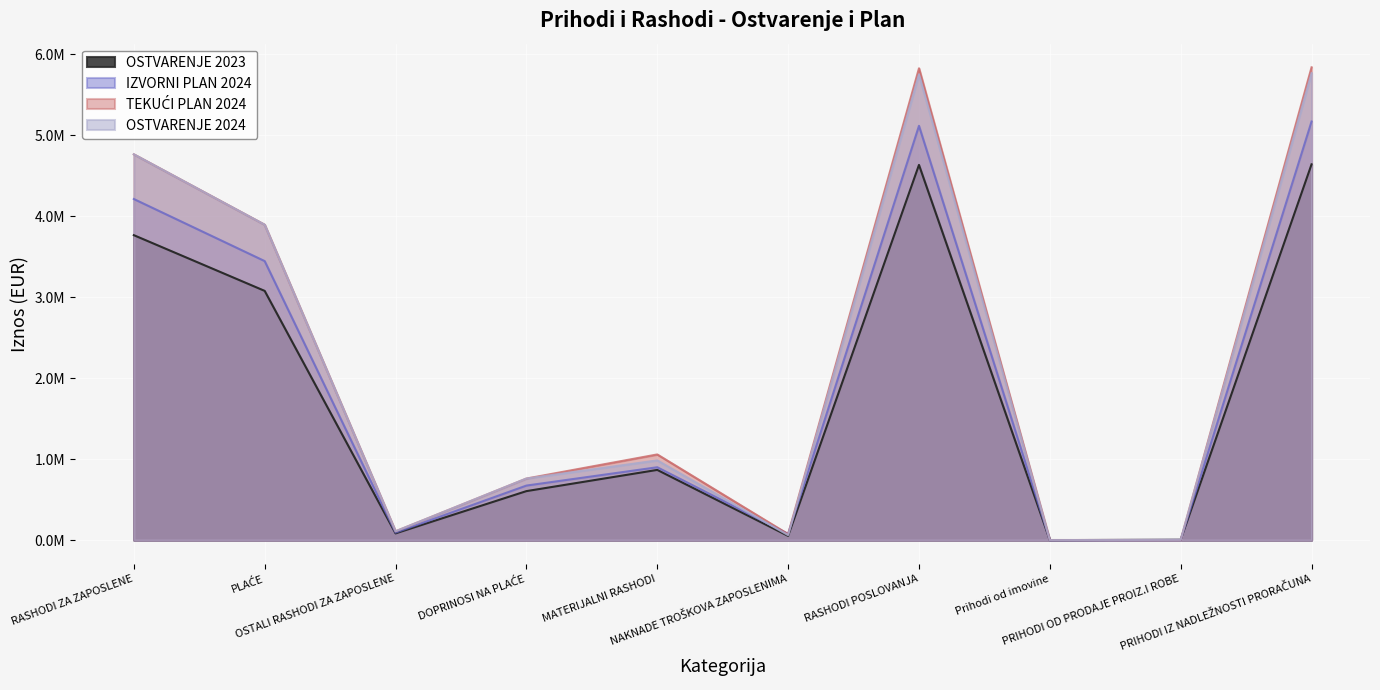

Reading left to right, extract all data points from this chart.

OSTVARENJE 2023: 3764799.2	3076948.7	83016.6	604833.8	866782.7	51956.0	4632275.3	0.0	4380.8	4639188.7
IZVORNI PLAN 2024: 4211320.0	3445029.0	92736.0	673555.0	899735.0	77200.0	5115055.0	10.0	2389.0	5168159.0
TEKUĆI PLAN 2024: 4763205.0	3894025.0	108957.0	760223.0	1057963.0	74200.0	5825169.0	1388.0	1643.0	5837293.0
OSTVARENJE 2024: 4763203.1	3894023.9	108956.8	760222.4	984250.6	61493.1	5750272.9	90.6	3072.3	5764975.6